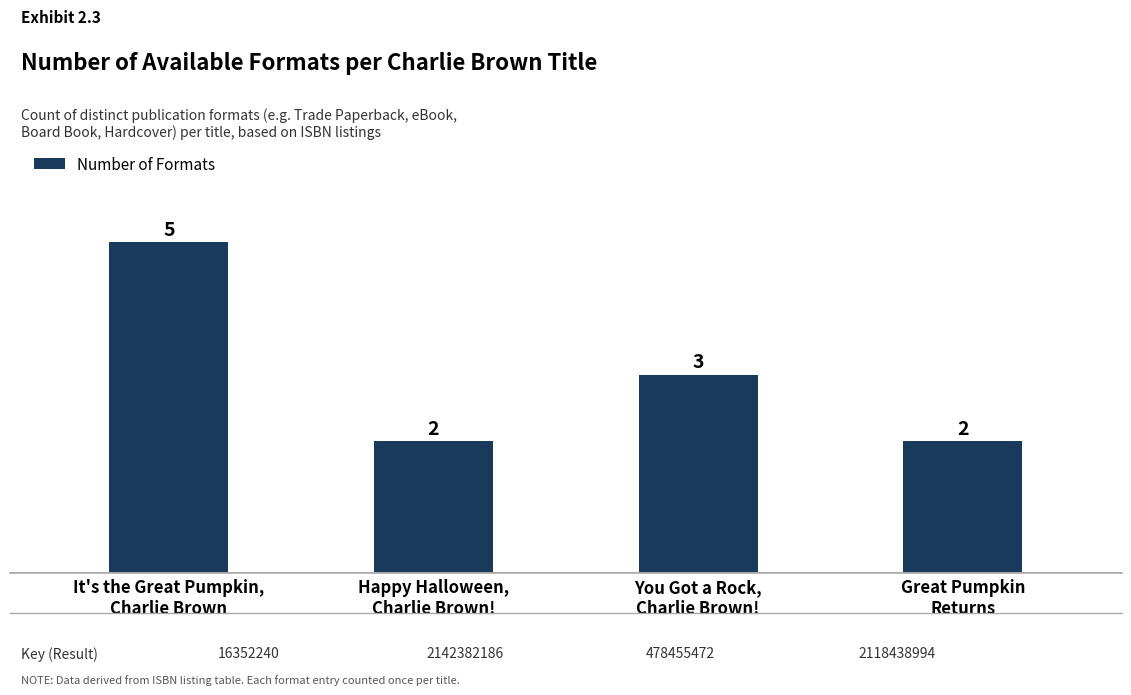

How many bars are there in total?

4